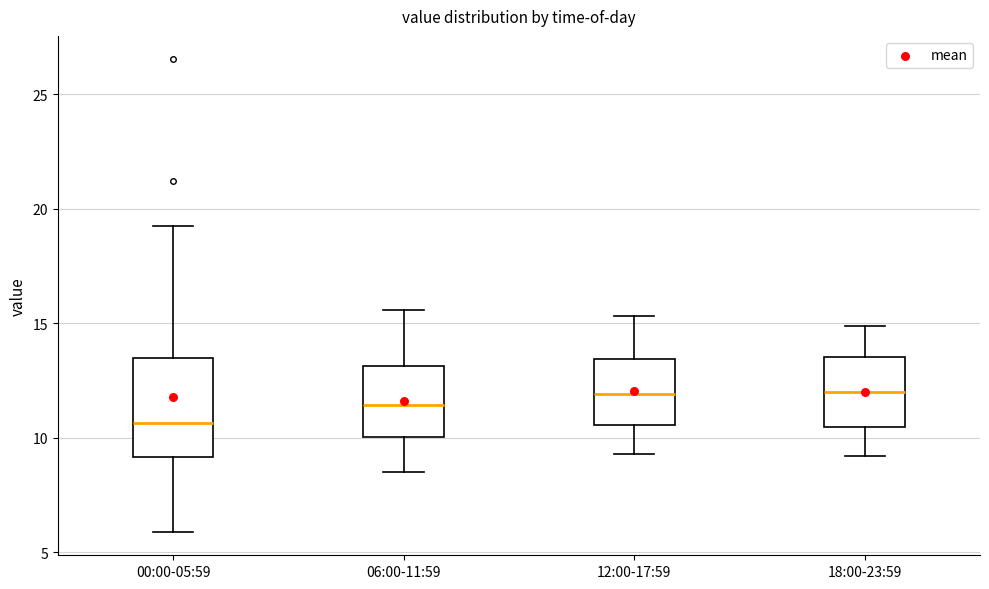

Reading left to right, read every box against the y-axis: the position of its median line, the range the box covers, and the ends of its whiskers. The values are not printed on the chart, so give them approximately, as read against the axis.

00:00-05:59: median 10.5, box 9.0 to 13.5, whiskers 6.0 to 19.5
06:00-11:59: median 11.5, box 10.0 to 13.0, whiskers 8.5 to 15.5
12:00-17:59: median 12.0, box 10.5 to 13.5, whiskers 9.5 to 15.5
18:00-23:59: median 12.0, box 10.5 to 13.5, whiskers 9.0 to 15.0